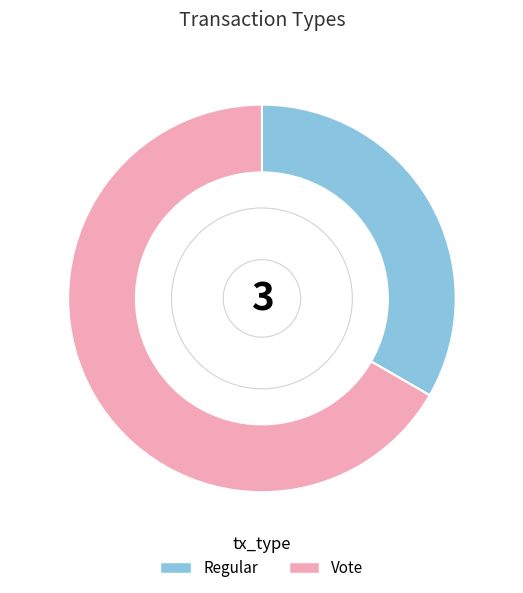

Rank the categories by value from highest to lowest.

Vote, Regular